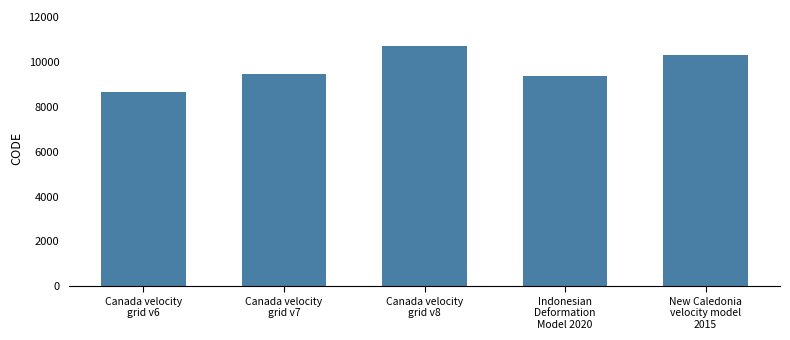

Is it true that the value at Canada velocity
grid v6 is 11741?

False